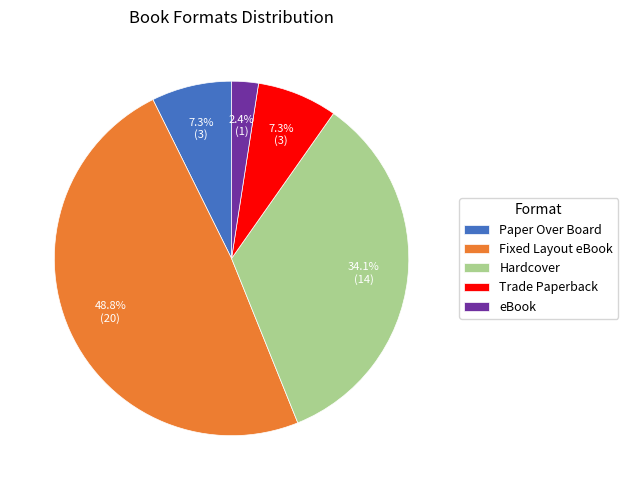

Count the number of slices in the pie.

5